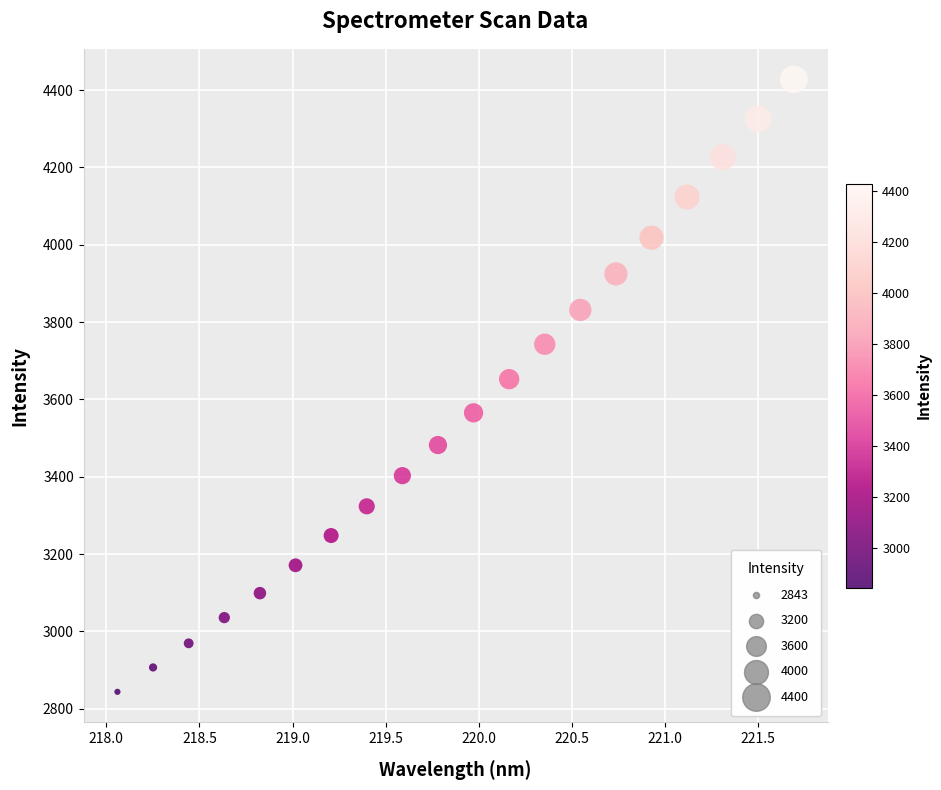

What is the range of X values (max minus min)?

3.6